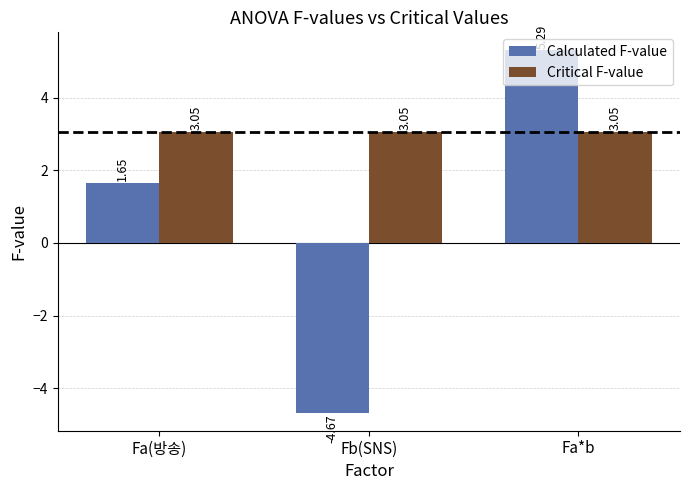

What is the label of the 2nd bar from the right?

Fb(SNS)